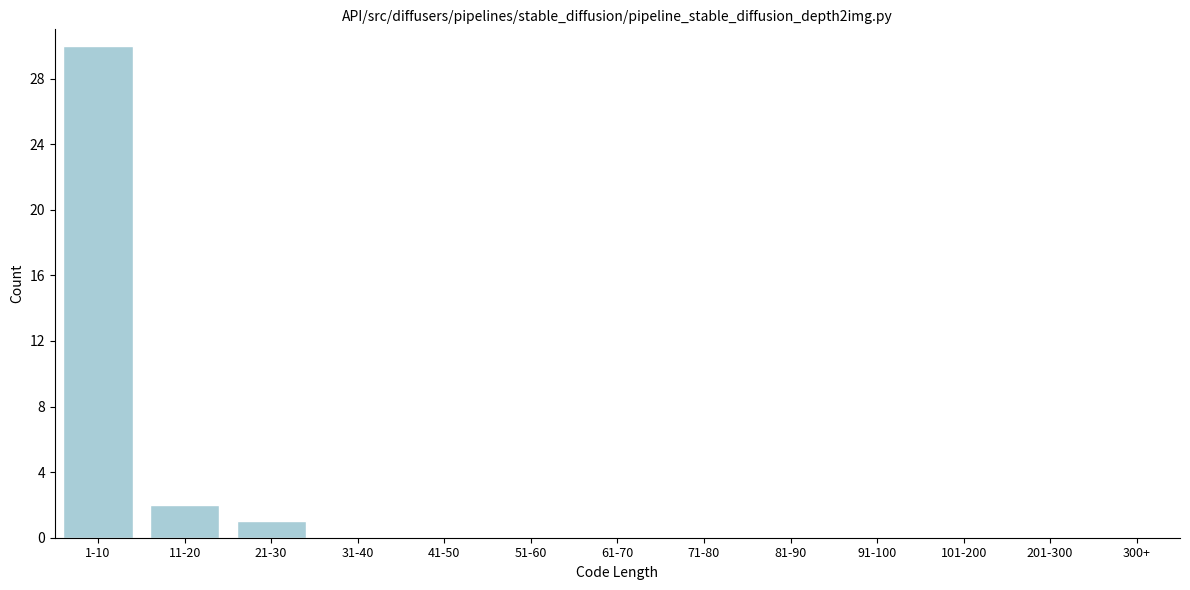

Reading right to left, list all the values displayed in this chart.

300+=0	201-300=0	101-200=0	91-100=0	81-90=0	71-80=0	61-70=0	51-60=0	41-50=0	31-40=0	21-30=1	11-20=2	1-10=30